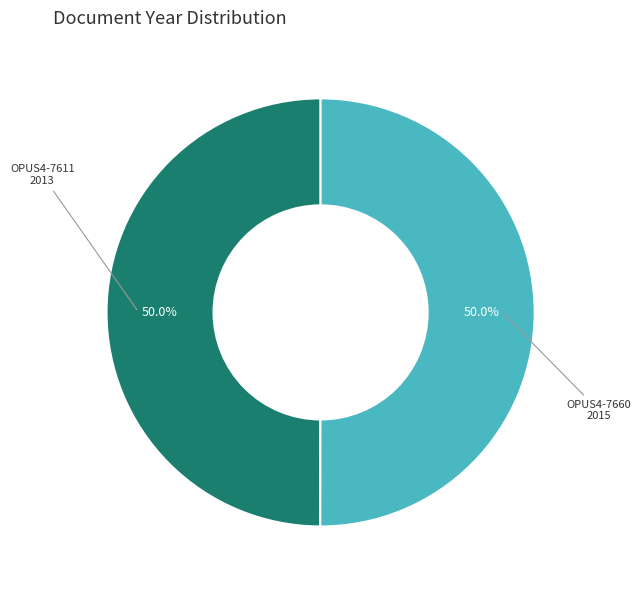

How many slices are in this pie chart?

2